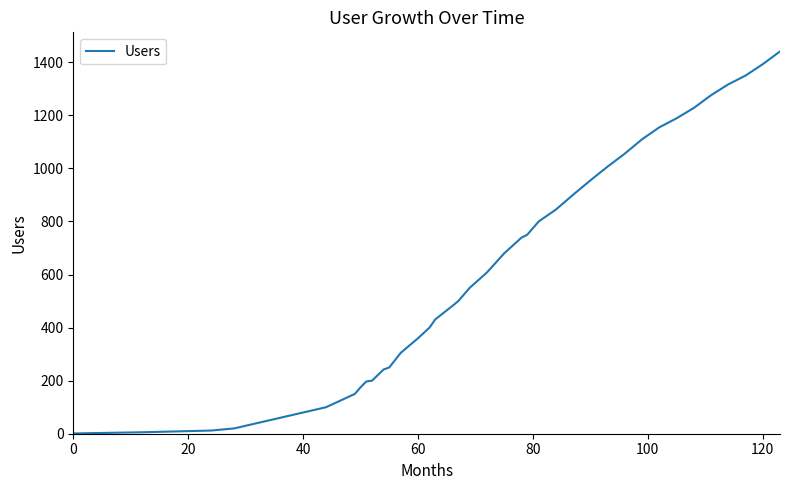

What is the average value?

637.6